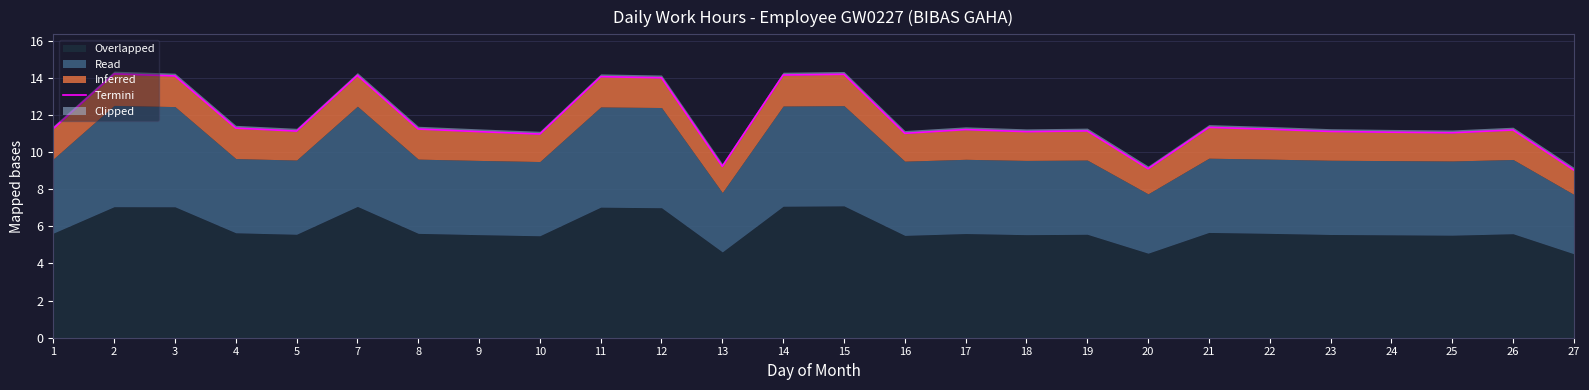

How many categories are shown in the chart?

26